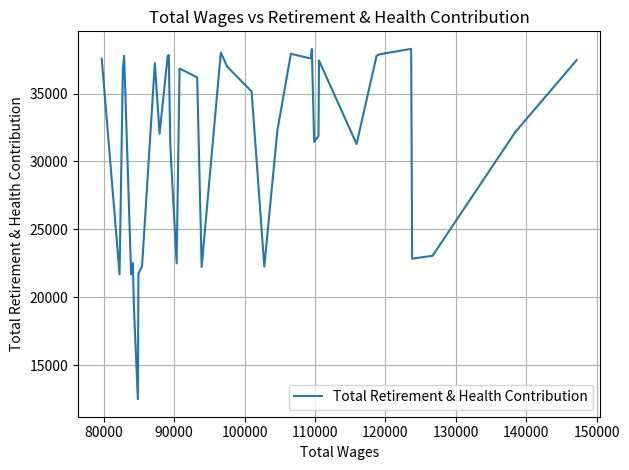

Does the chart have visible grid lines?

Yes